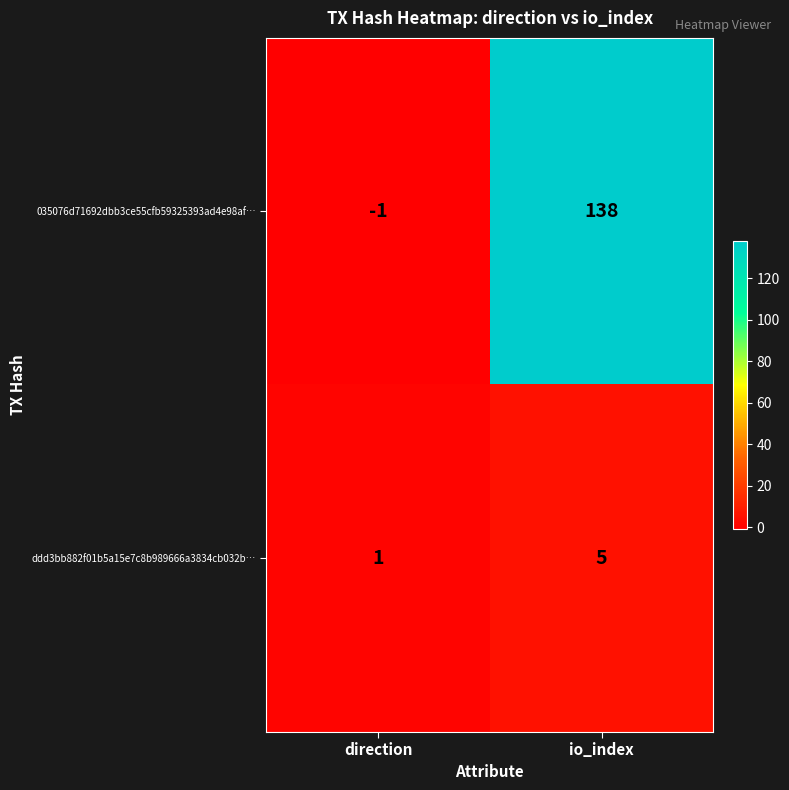

What is the difference between the highest and lowest values at io_index?

133